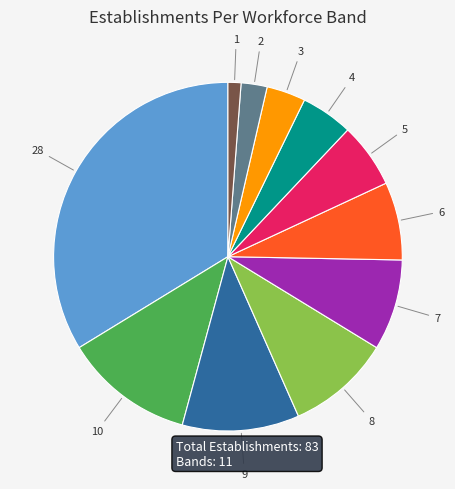

Is there a majority slice in this chart?

No